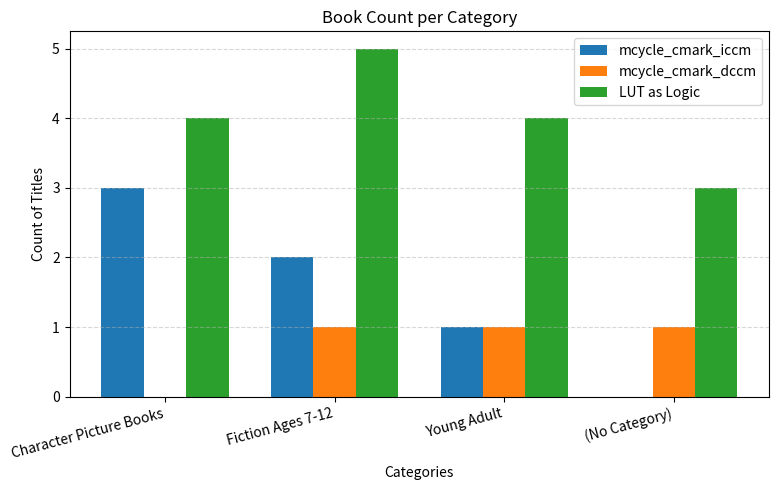

How many distinct data groups are displayed?

3